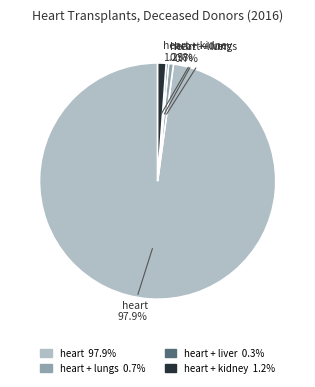

Does any single category account for the majority?

Yes